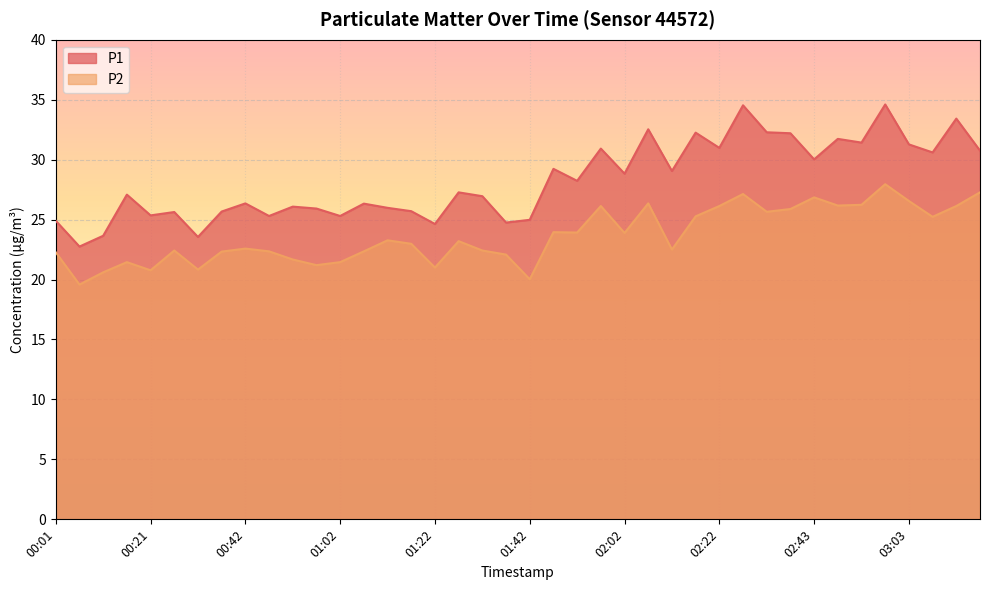

How many lines are shown in the chart?

2